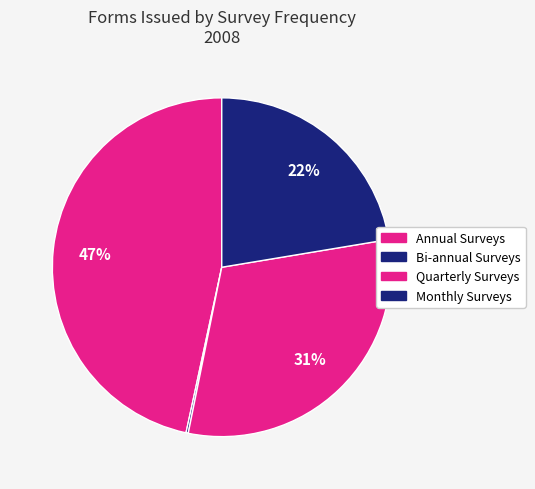

Combined, do Monthly Surveys and Quarterly Surveys account for over 50%?

Yes